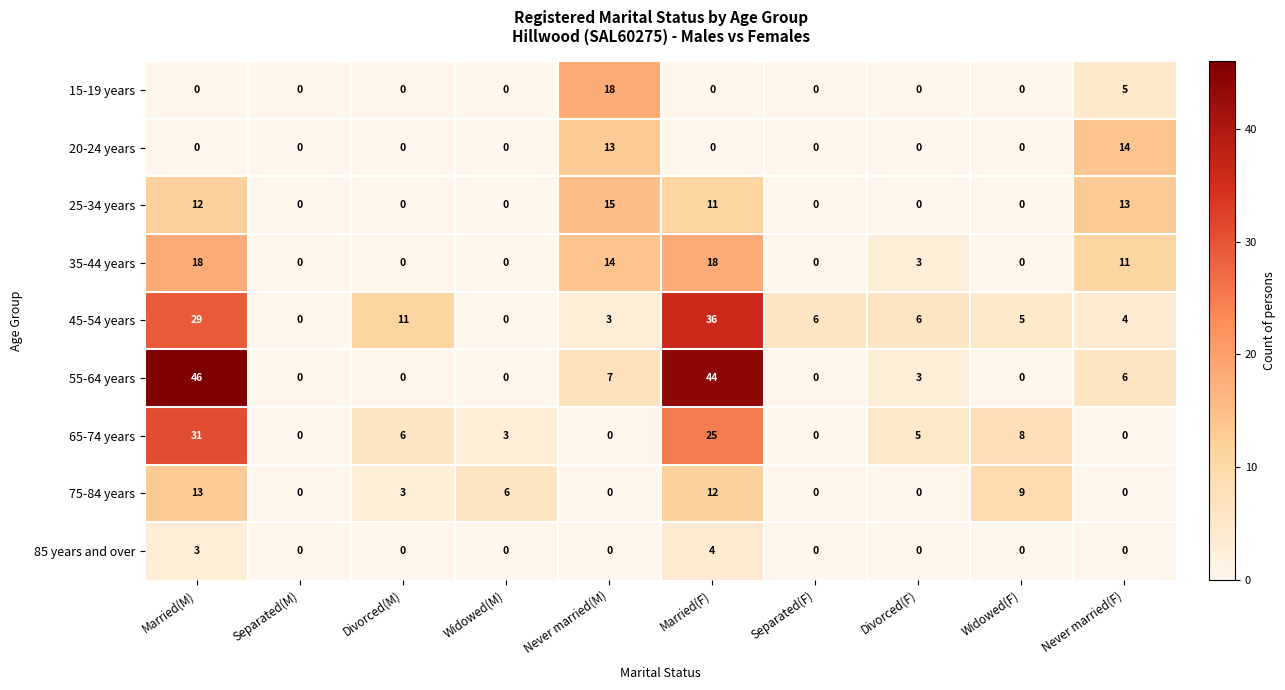

What is the sum of all 20-24 years values?

27